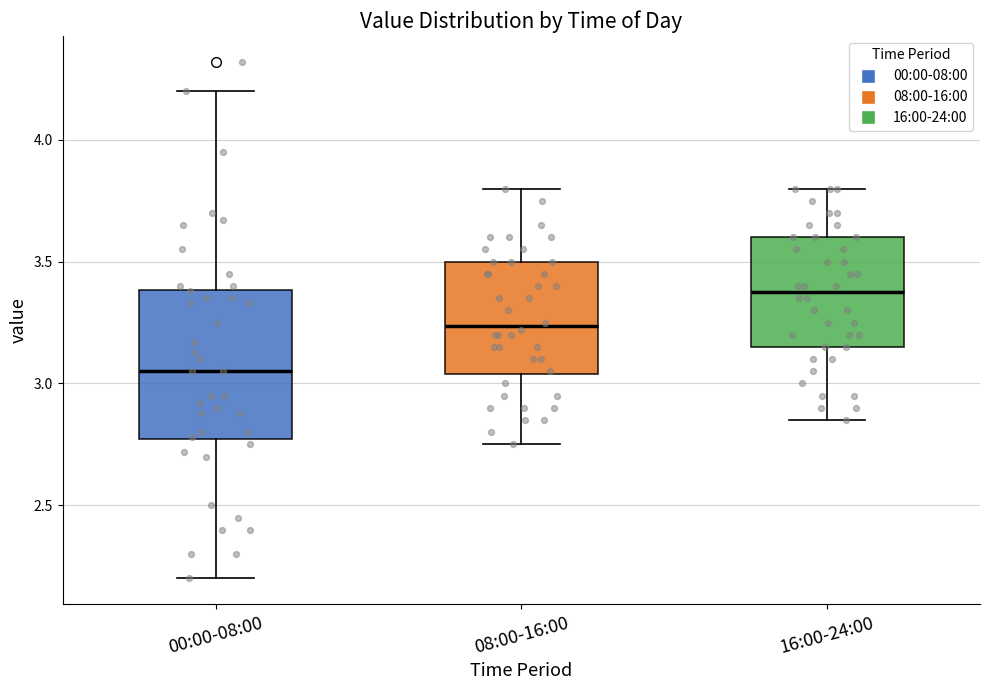

Which box is the tallest, from its lower edge to its upper edge?

00:00-08:00